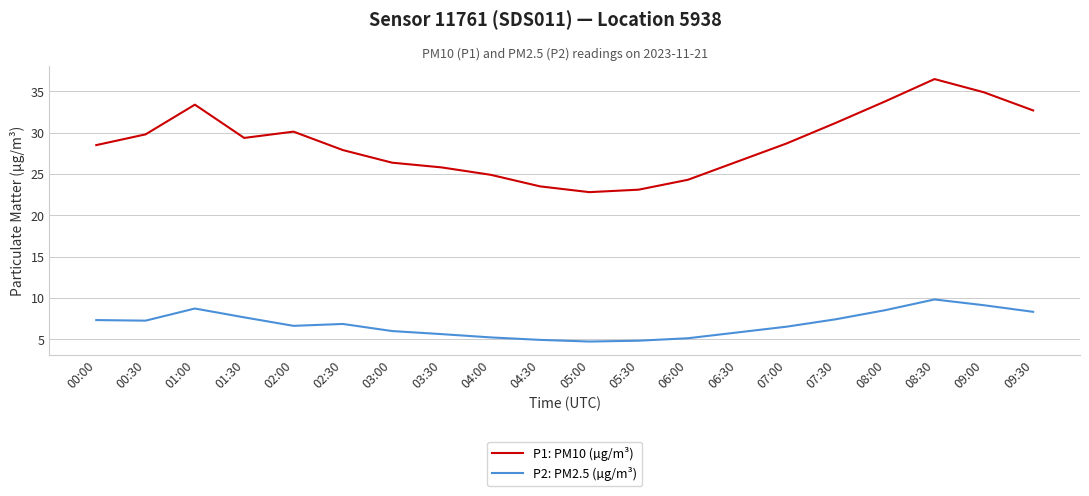

True or false: P2: PM2.5 (µg/m³) and P1: PM10 (µg/m³) cross at least once.

False